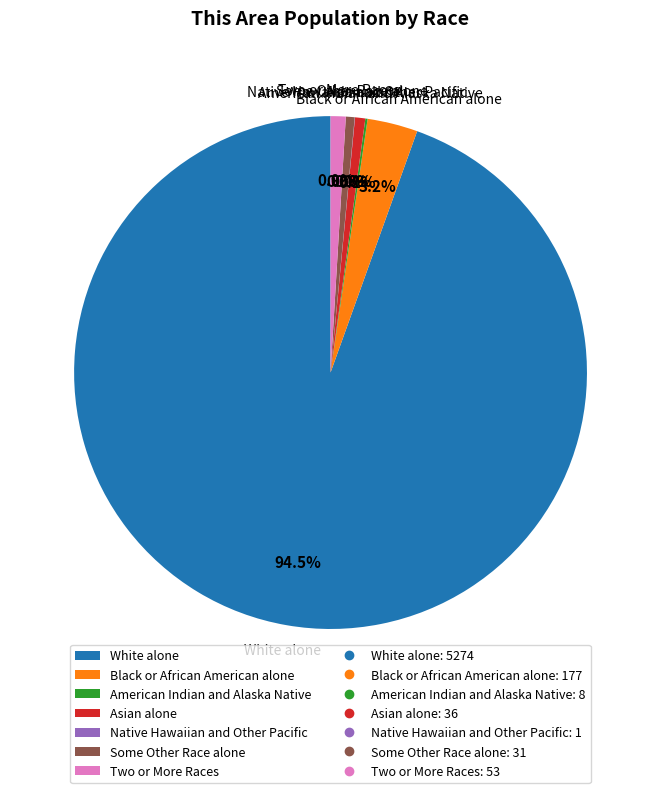

Does any single category account for the majority?

Yes